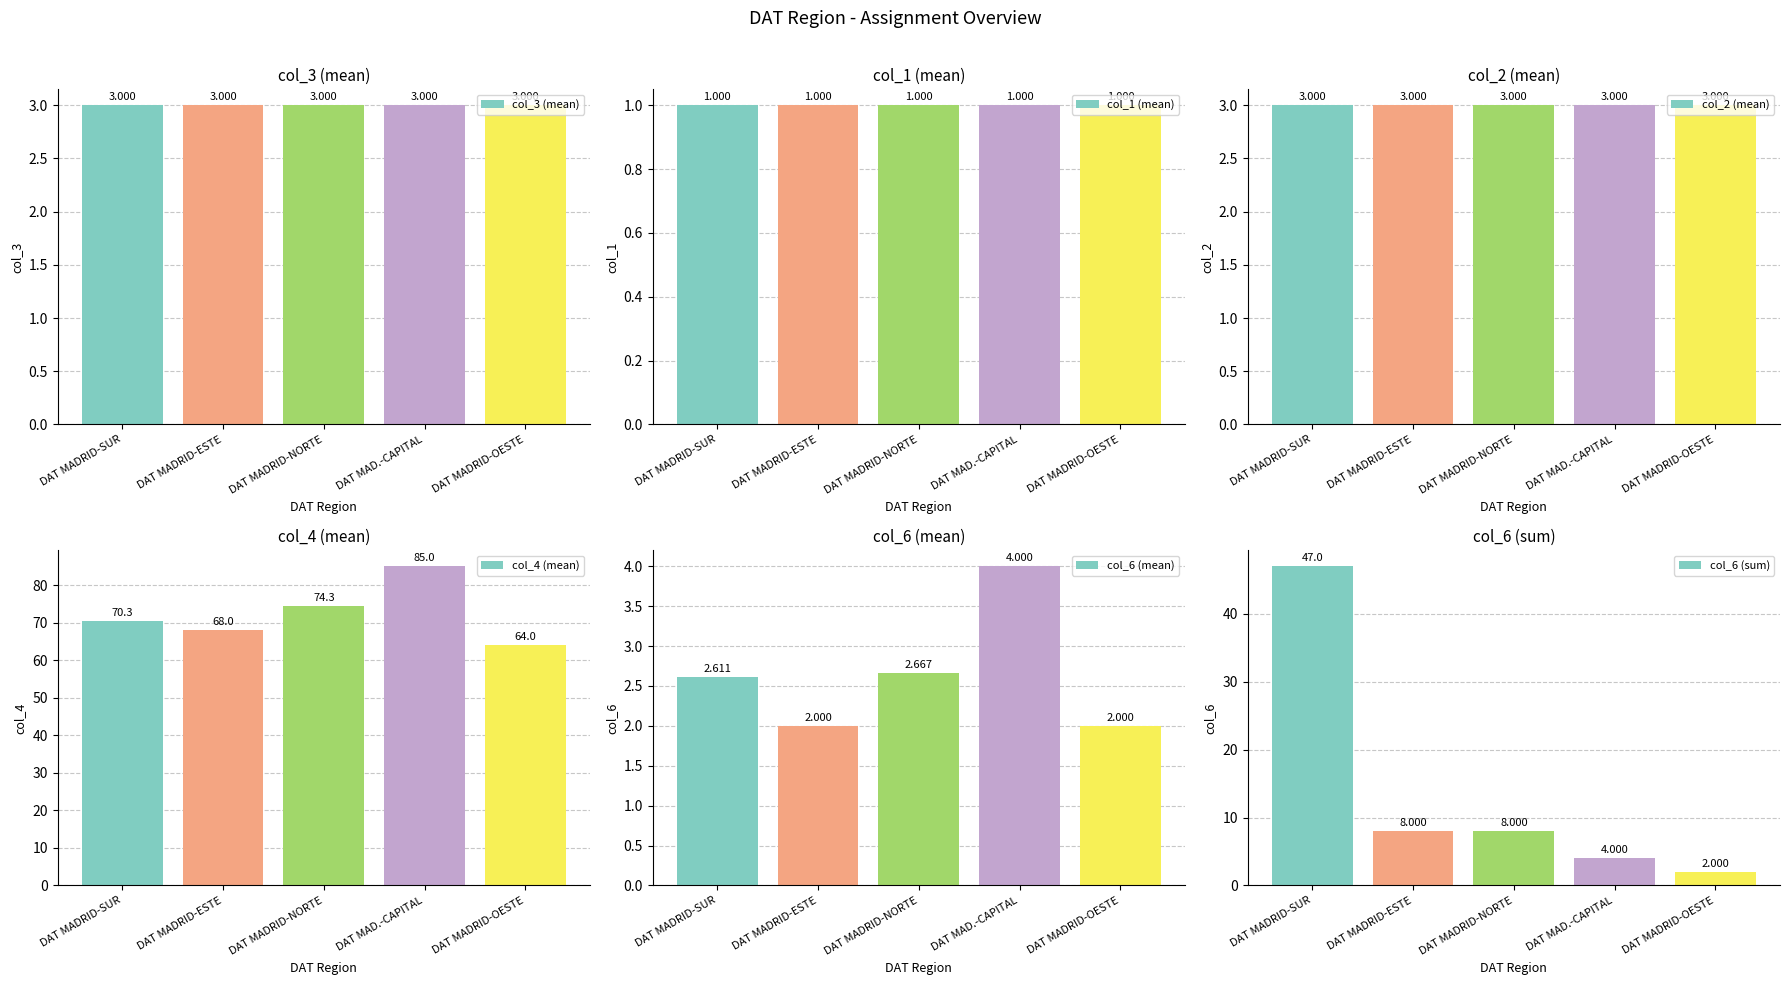

What is the value of the col_3 (mean) bar at the 3rd from the left?

3.0